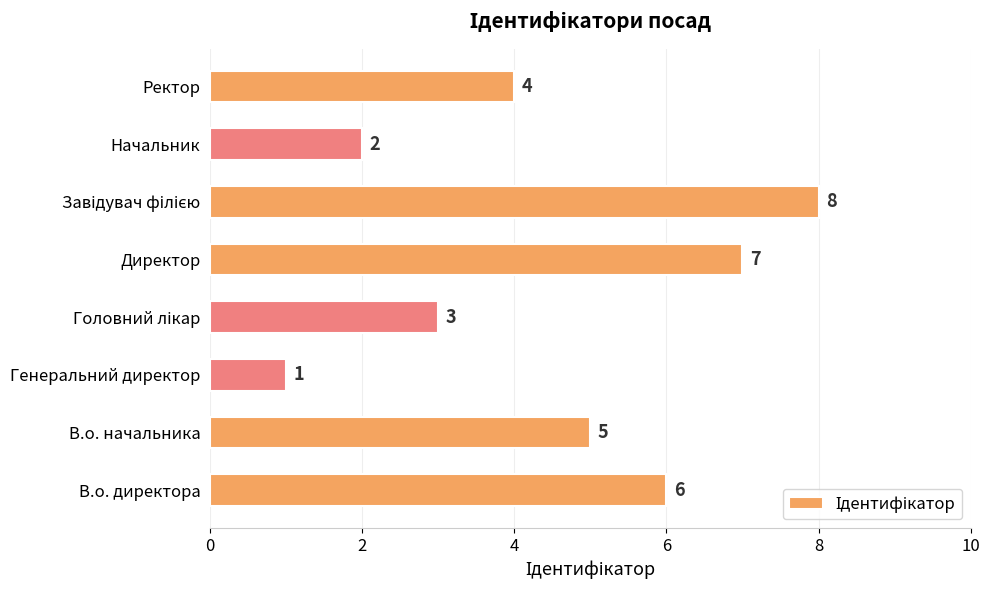

Where is the data nearest to the value 4?

Ректор